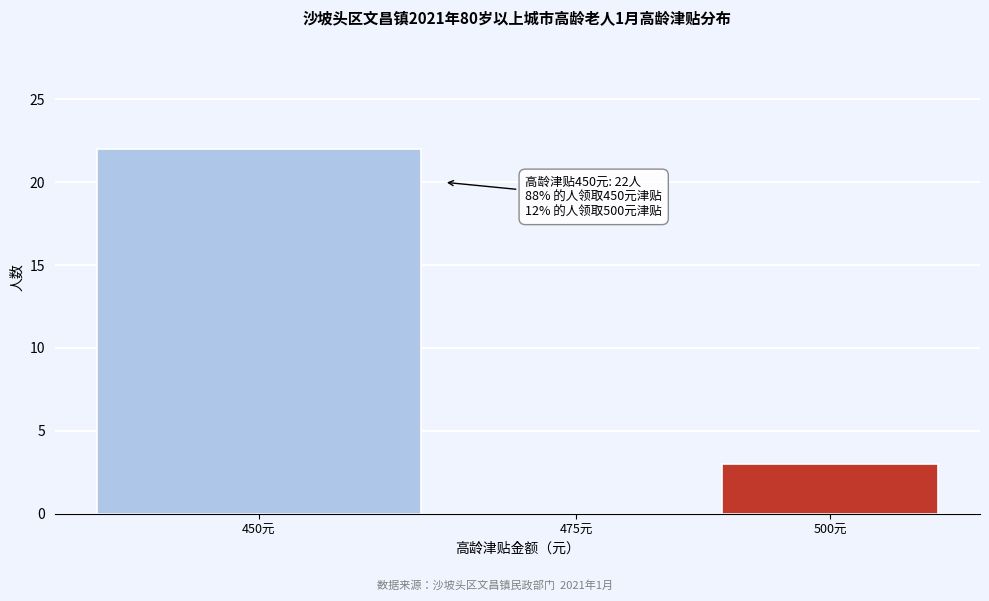

Reading left to right, transcribe all the data shown in this chart.

450元=22	475元=0	500元=3